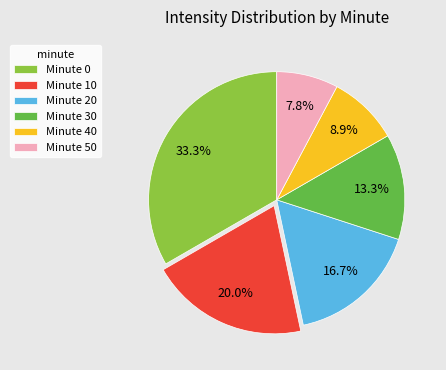

Count the number of slices in the pie.

6